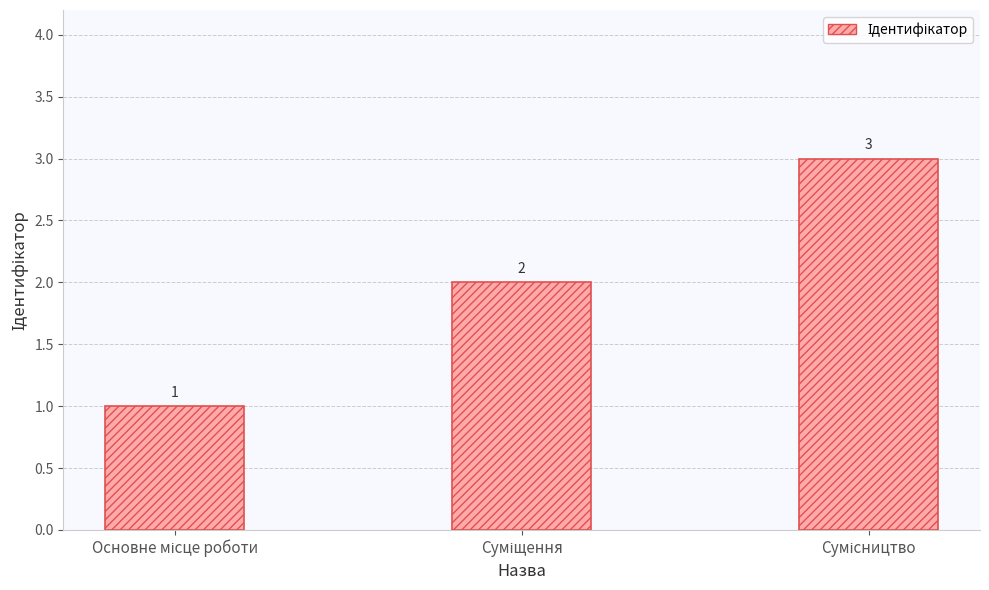

How many values are between 1 and 3?

3